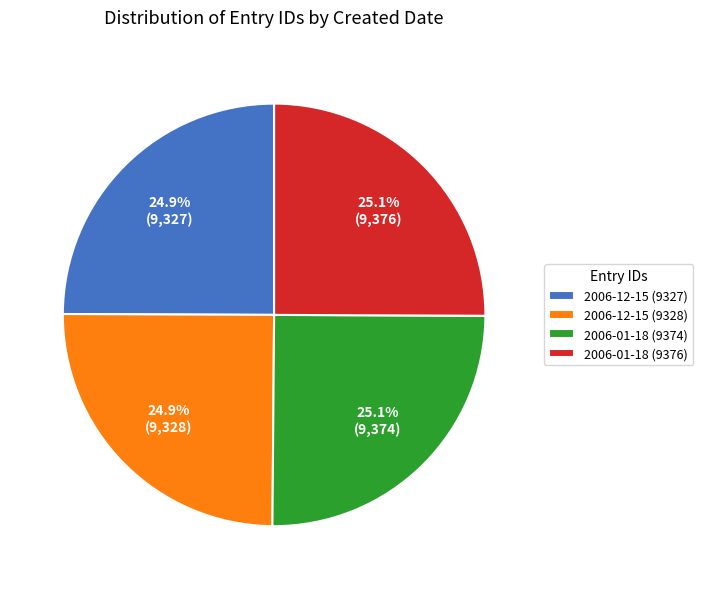

How much of the chart is everything except 2006-12-15 (9328)?

75.1%